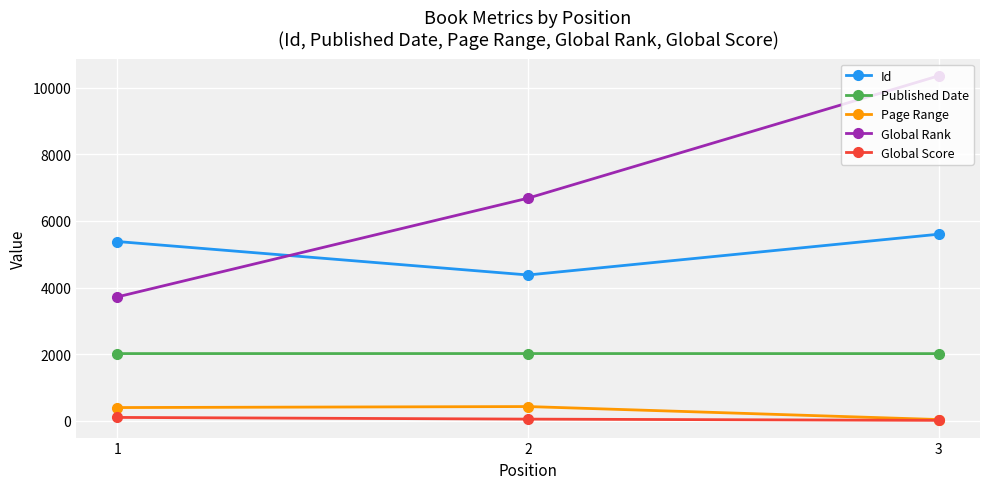

List the series in order of their peak value, highest first.

Global Rank, Id, Published Date, Page Range, Global Score